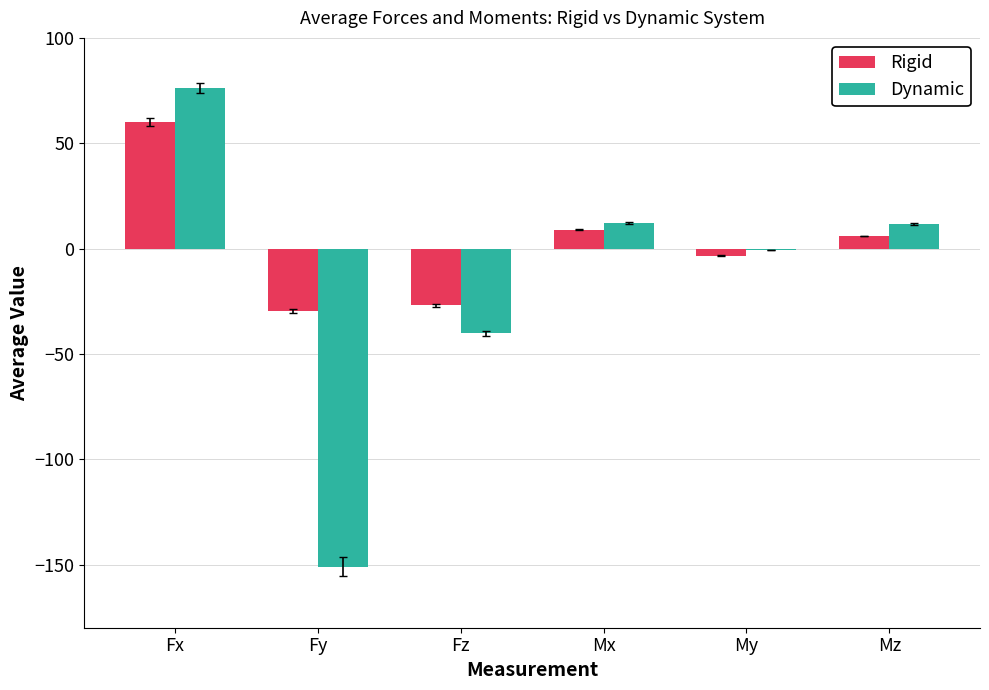

What is the sum of all Dynamic values?

-91.7